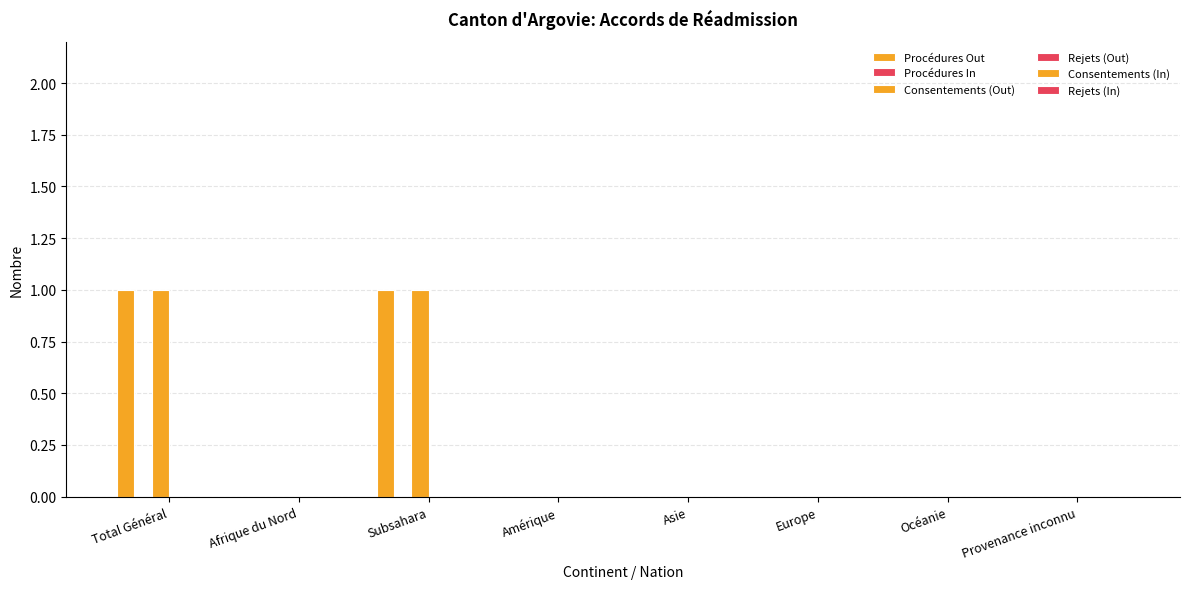

How many data points does each series have?

8